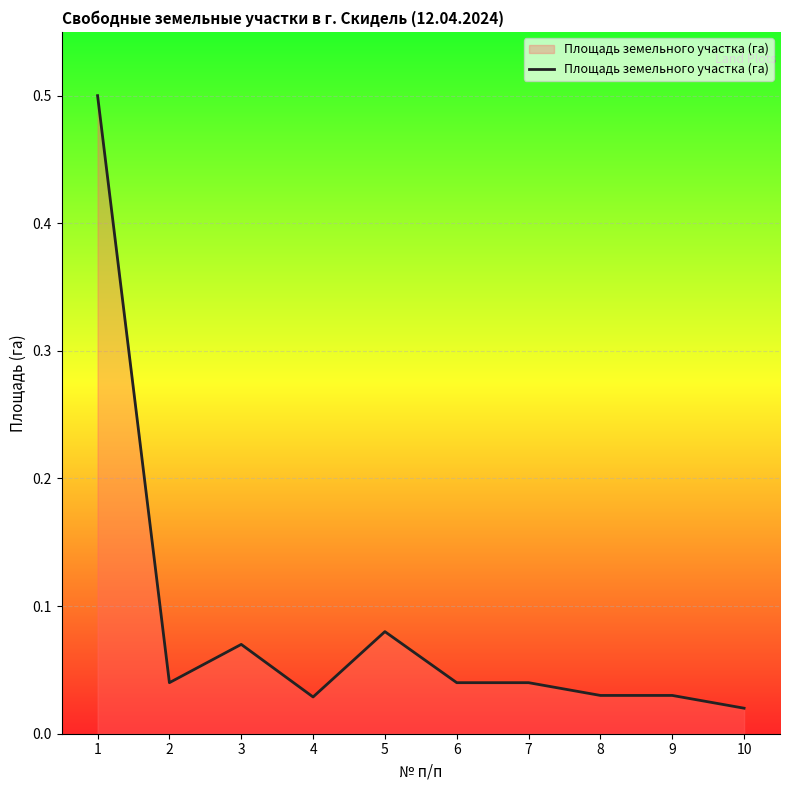

Between 10 and 7, which is larger?

7